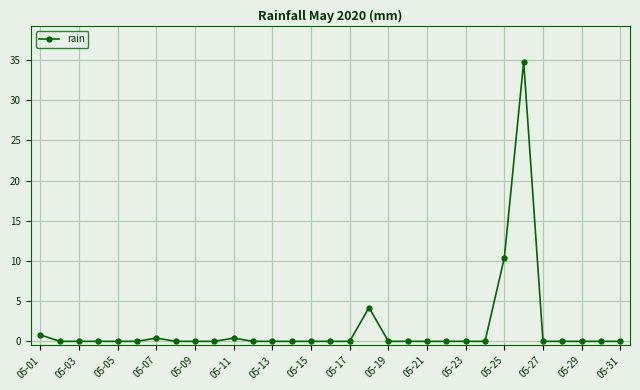

True or false: there are more than 0 points higher than both neighbors.

True